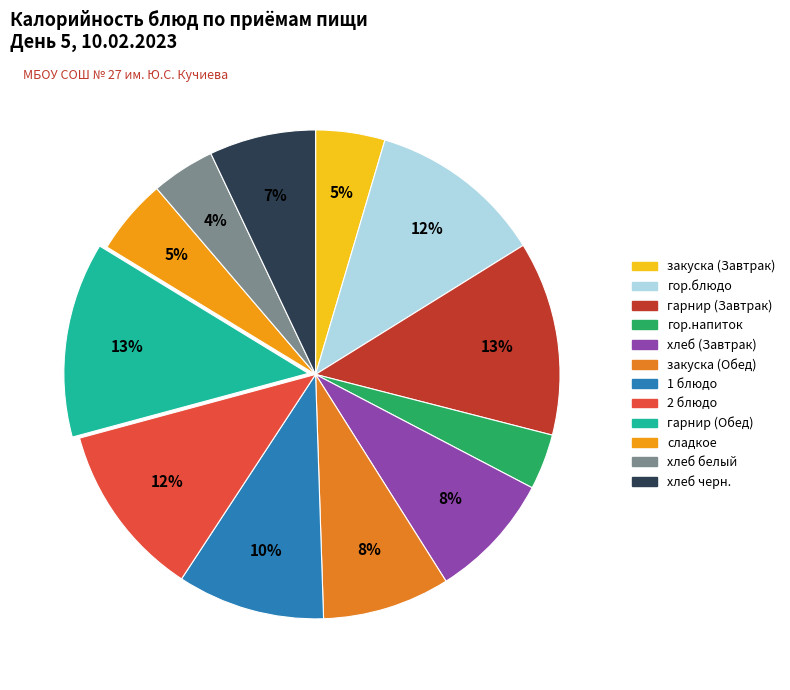

To the nearest percent, what portion does гор.напиток represent?

4%